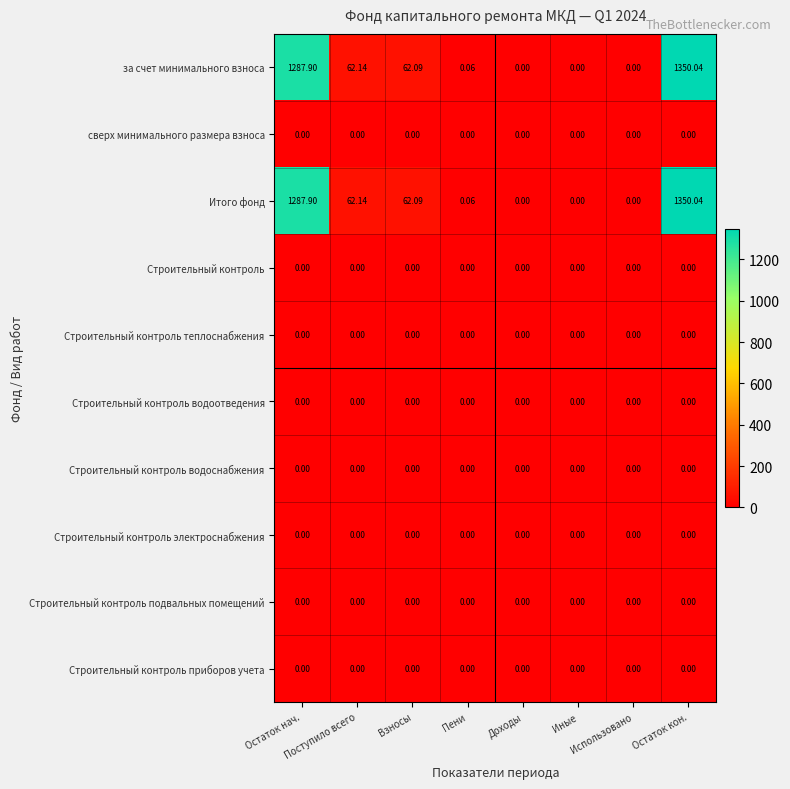

Reading left to right, transcribe all the data shown in this chart.

за счет минимального взноса: Остаток нач.=1287.9	Поступило всего=62.1	Взносы=62.1	Пени=0.1	Доходы=0.0	Иные=0.0	Использовано=0.0	Остаток кон.=1350.0
сверх минимального размера взноса: Остаток нач.=0.0	Поступило всего=0.0	Взносы=0.0	Пени=0.0	Доходы=0.0	Иные=0.0	Использовано=0.0	Остаток кон.=0.0
Итого фонд: Остаток нач.=1287.9	Поступило всего=62.1	Взносы=62.1	Пени=0.1	Доходы=0.0	Иные=0.0	Использовано=0.0	Остаток кон.=1350.0
Строительный контроль: Остаток нач.=0.0	Поступило всего=0.0	Взносы=0.0	Пени=0.0	Доходы=0.0	Иные=0.0	Использовано=0.0	Остаток кон.=0.0
Строительный контроль теплоснабжения: Остаток нач.=0.0	Поступило всего=0.0	Взносы=0.0	Пени=0.0	Доходы=0.0	Иные=0.0	Использовано=0.0	Остаток кон.=0.0
Строительный контроль водоотведения: Остаток нач.=0.0	Поступило всего=0.0	Взносы=0.0	Пени=0.0	Доходы=0.0	Иные=0.0	Использовано=0.0	Остаток кон.=0.0
Строительный контроль водоснабжения: Остаток нач.=0.0	Поступило всего=0.0	Взносы=0.0	Пени=0.0	Доходы=0.0	Иные=0.0	Использовано=0.0	Остаток кон.=0.0
Строительный контроль электроснабжения: Остаток нач.=0.0	Поступило всего=0.0	Взносы=0.0	Пени=0.0	Доходы=0.0	Иные=0.0	Использовано=0.0	Остаток кон.=0.0
Строительный контроль подвальных помещений: Остаток нач.=0.0	Поступило всего=0.0	Взносы=0.0	Пени=0.0	Доходы=0.0	Иные=0.0	Использовано=0.0	Остаток кон.=0.0
Строительный контроль приборов учета: Остаток нач.=0.0	Поступило всего=0.0	Взносы=0.0	Пени=0.0	Доходы=0.0	Иные=0.0	Использовано=0.0	Остаток кон.=0.0